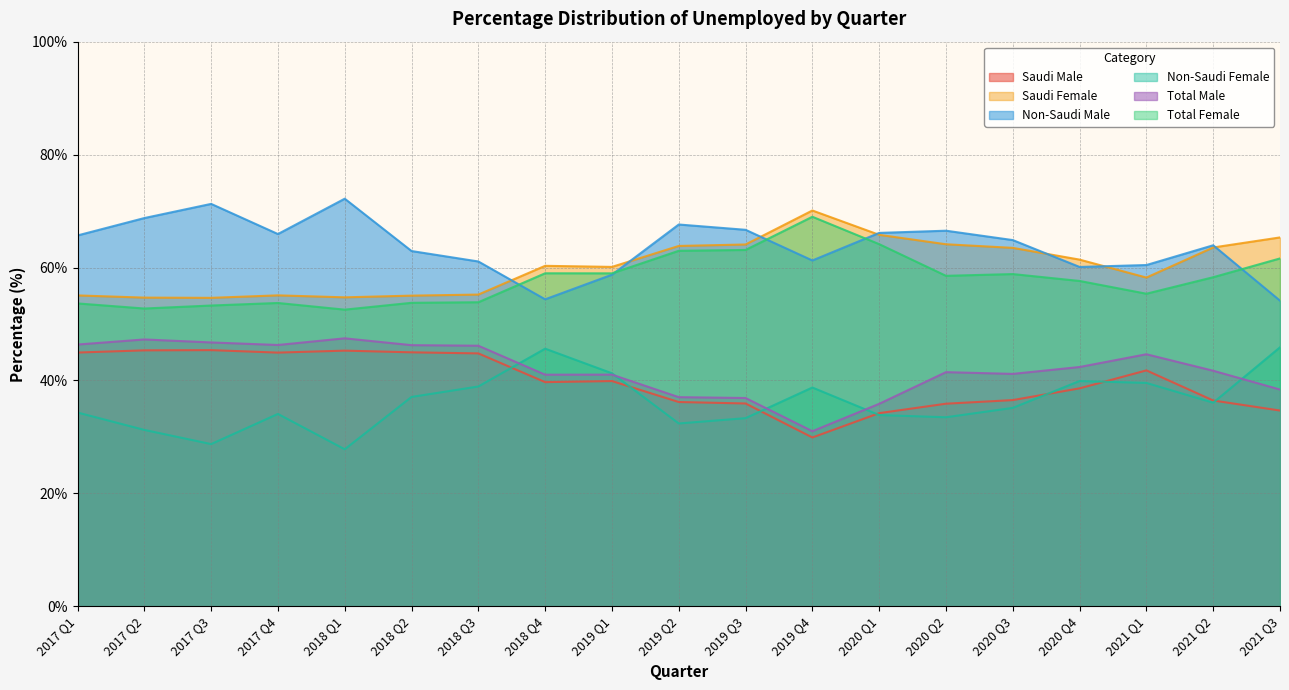

Is the value of Non-Saudi Female at 2019 Q2 greater than the value of Total Male at 2017 Q1?

No